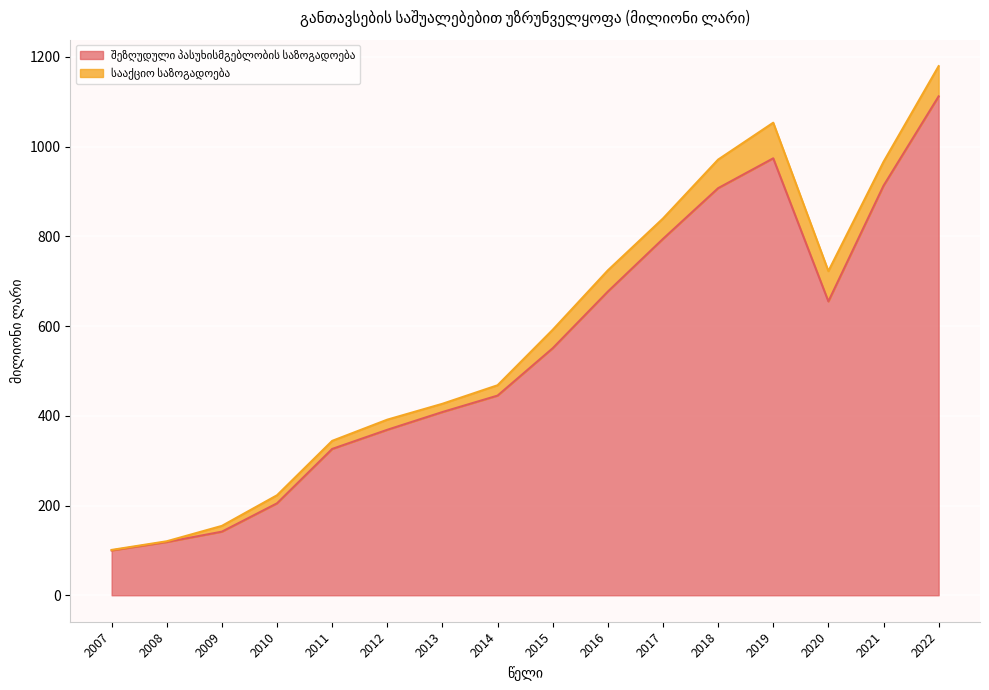

Rank the categories by value from lowest to highest.

2007, 2008, 2009, 2010, 2011, 2012, 2013, 2014, 2015, 2020, 2016, 2017, 2018, 2021, 2019, 2022